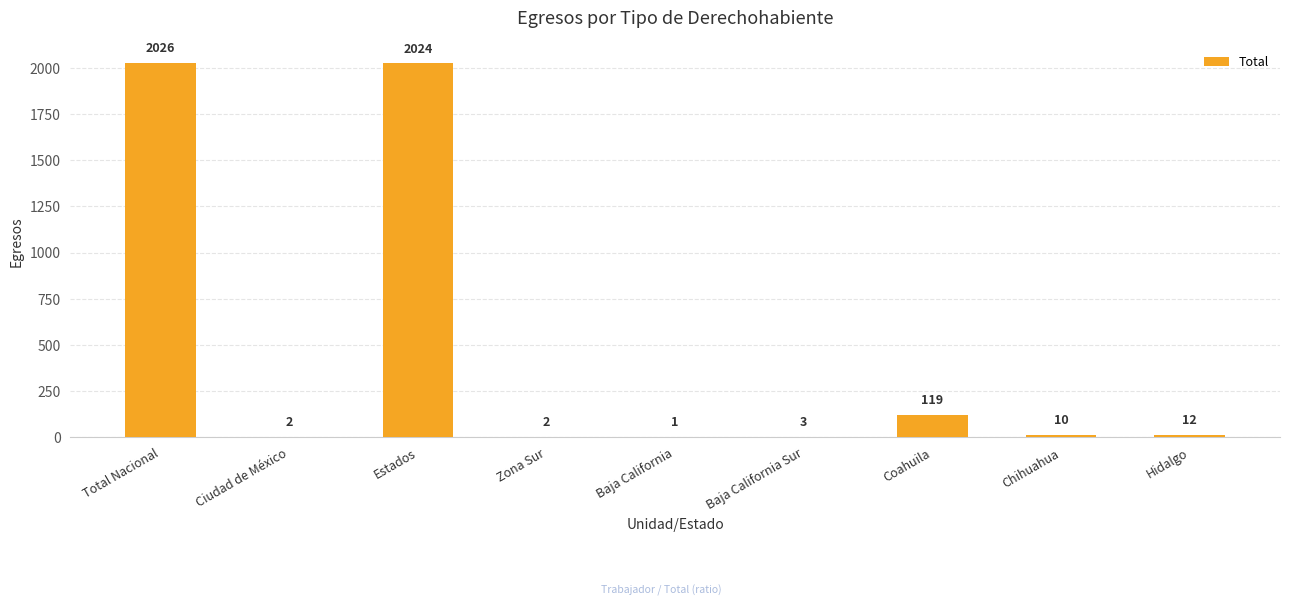

Where is the data nearest to the value 1013?

Coahuila